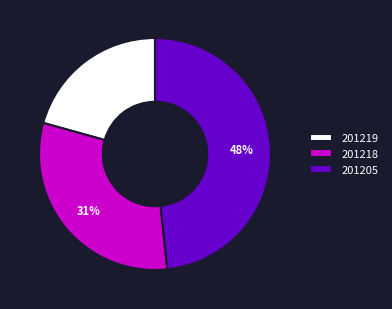

What percentage is the 201218 slice, to the nearest percent?

31%